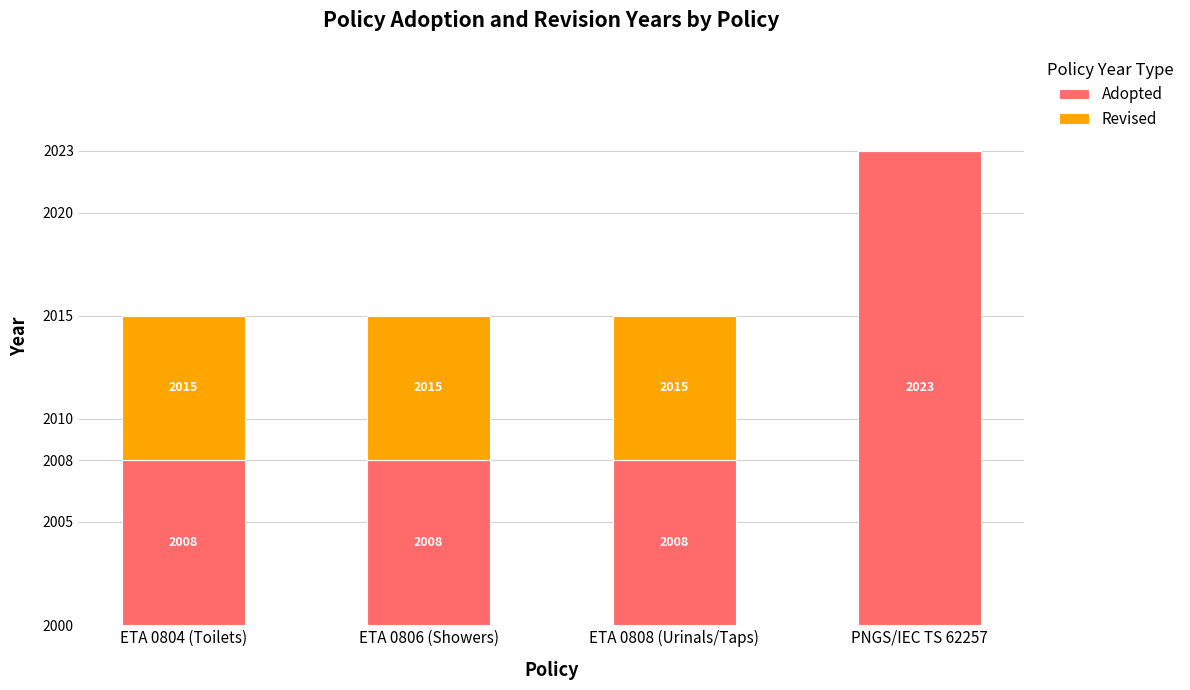

Are the bars grouped side by side (vs. stacked)?

No